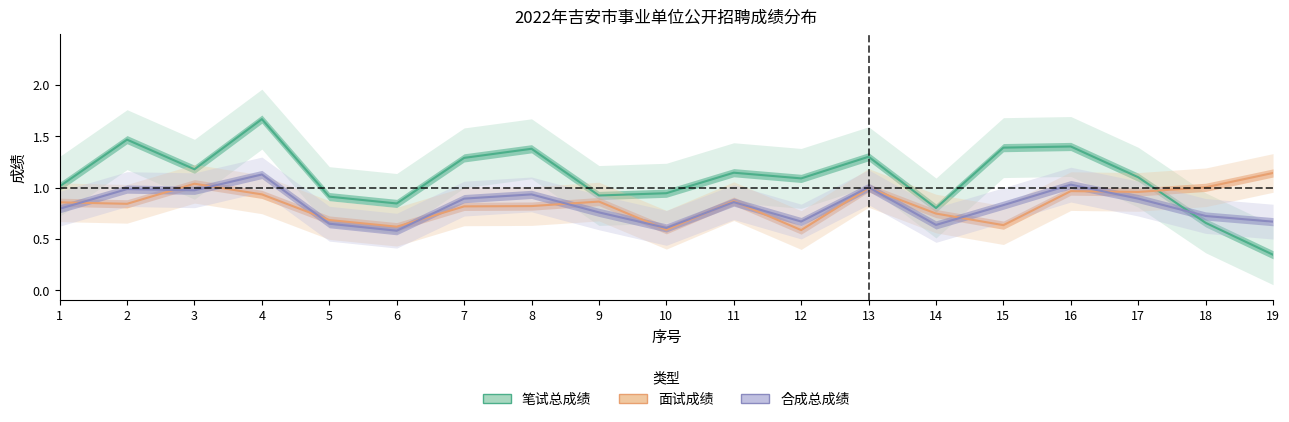

Between 6 and 19, which series saw the biggest shift?

面试成绩